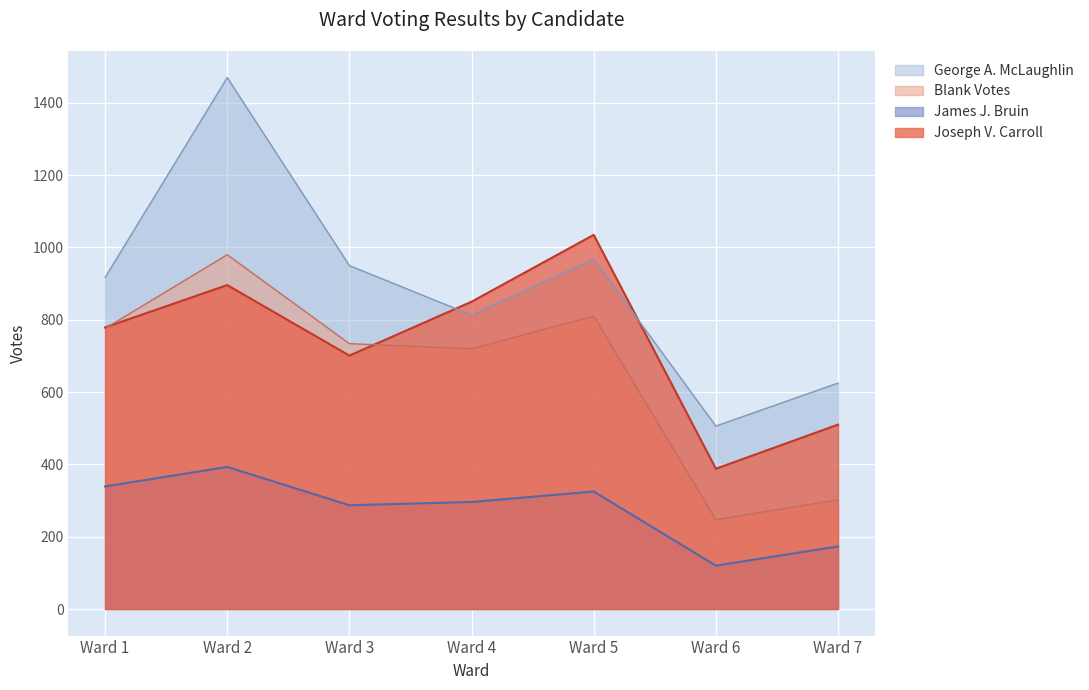

True or false: Blank Votes and George A. McLaughlin intersect in this chart.

False